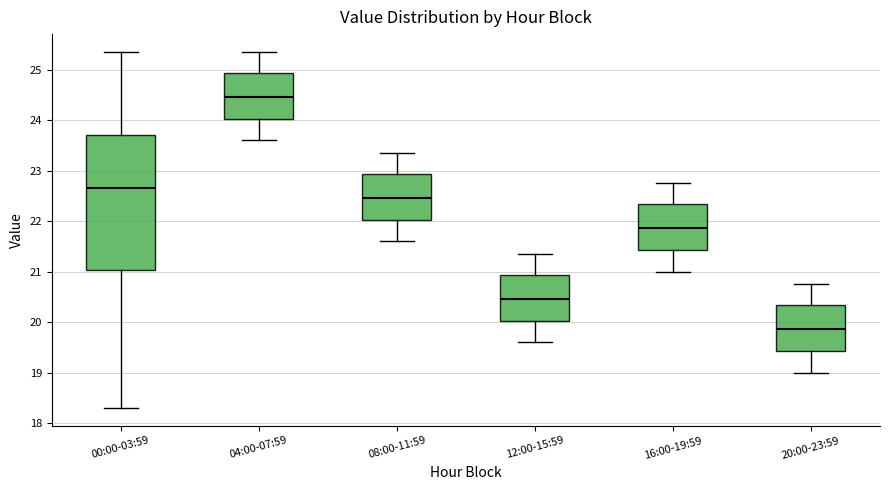

Reading left to right, transcribe this box plot: for each box, give where its median line is, the range the box spans, and where its two whiskers end, as read against the y-axis. The values are not printed on the chart, so give them approximately, as read against the axis.

00:00-03:59: median 22.7, box 21.0 to 23.7, whiskers 18.3 to 25.4
04:00-07:59: median 24.5, box 24.0 to 24.9, whiskers 23.6 to 25.4
08:00-11:59: median 22.5, box 22.0 to 22.9, whiskers 21.6 to 23.4
12:00-15:59: median 20.5, box 20.0 to 20.9, whiskers 19.6 to 21.4
16:00-19:59: median 21.9, box 21.4 to 22.3, whiskers 21.0 to 22.8
20:00-23:59: median 19.9, box 19.4 to 20.3, whiskers 19.0 to 20.8